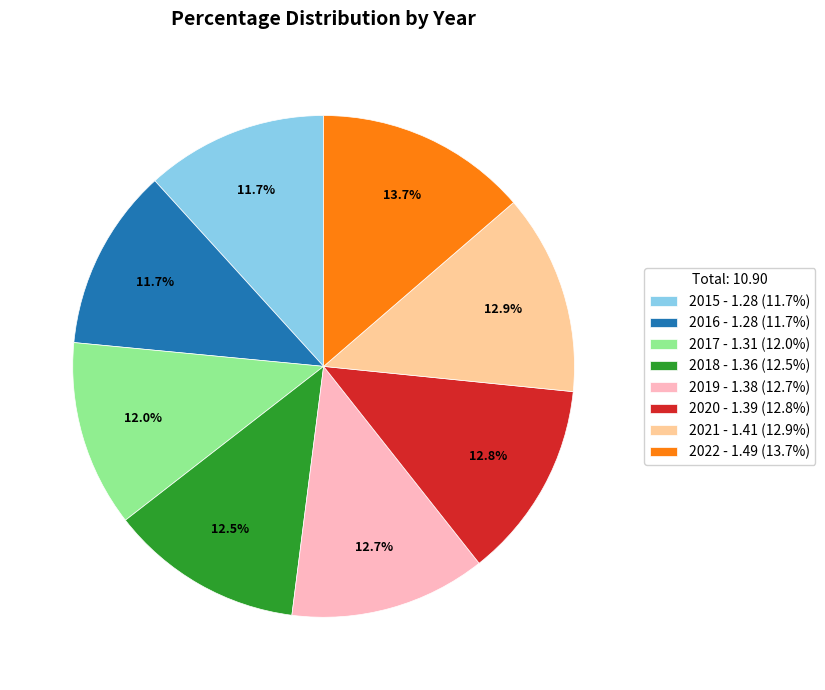

To the nearest percent, what portion does 2015 represent?

12%